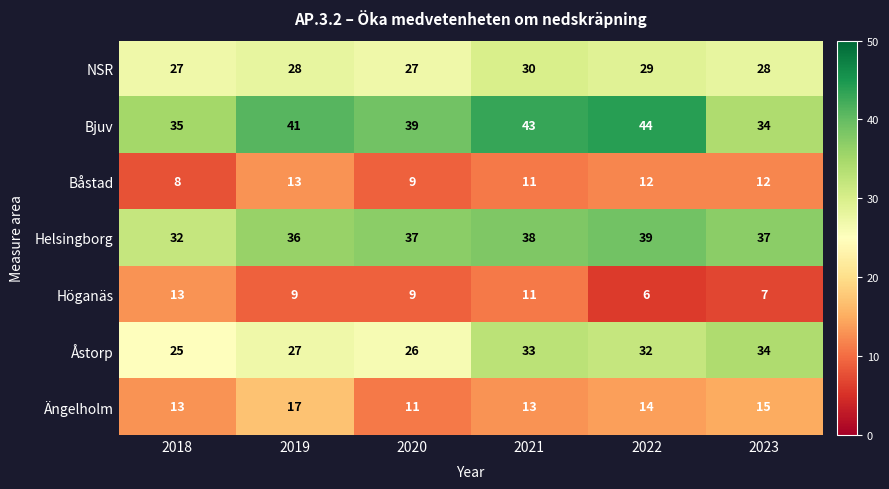

Is the value of Höganäs at 2020 greater than the value of Ängelholm at 2021?

No